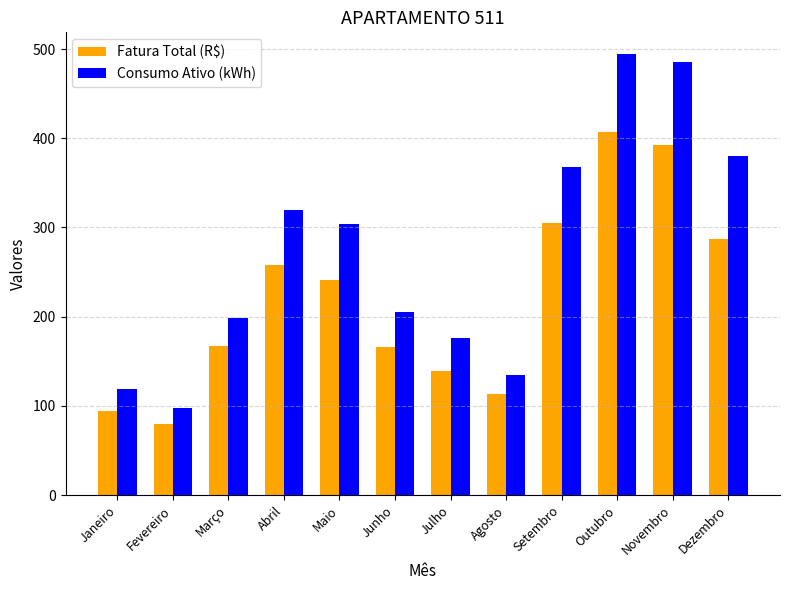

What is the spread (max minus min) of values at Outubro?

86.8